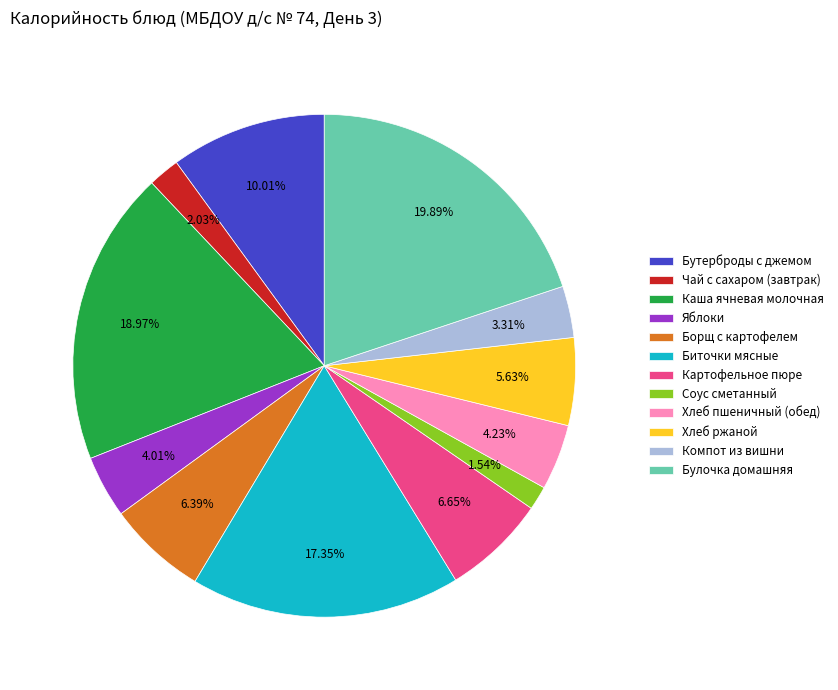

To the nearest percent, what is the difference between the largest and smallest slice percentages?

18%